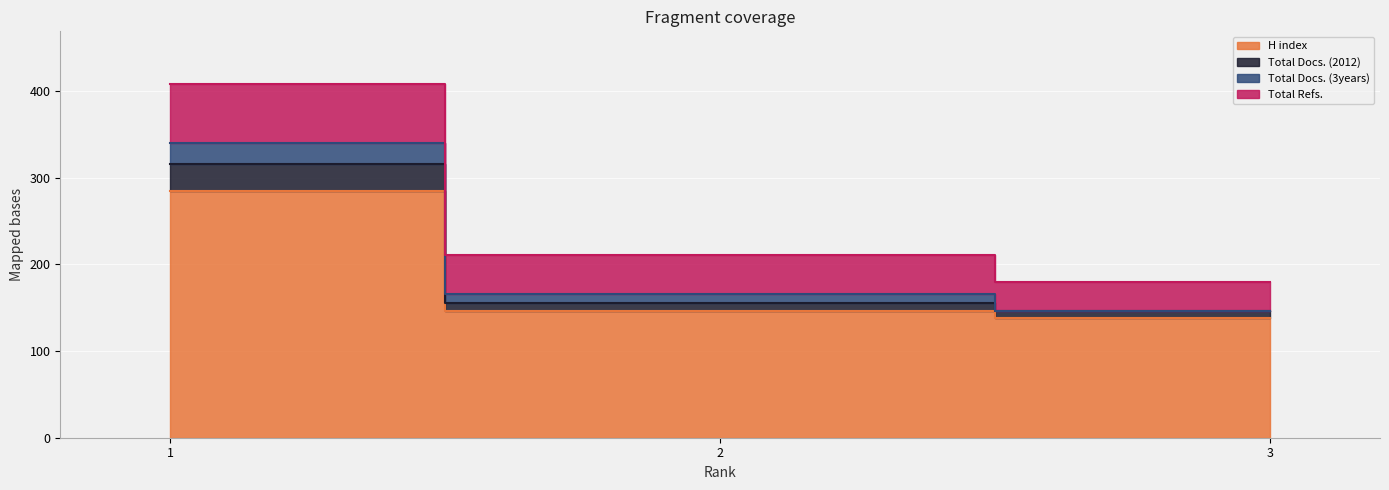

Where is Total Refs. nearest to the value 294?

2